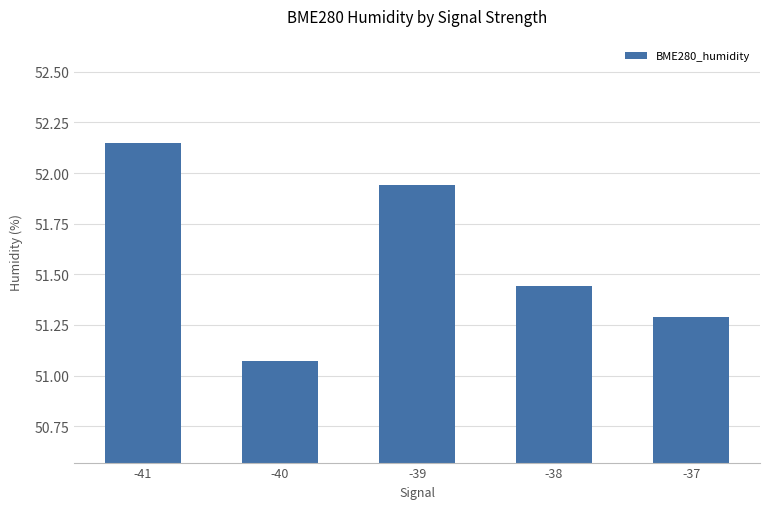

At which category does the chart reach its peak across all series?

-41